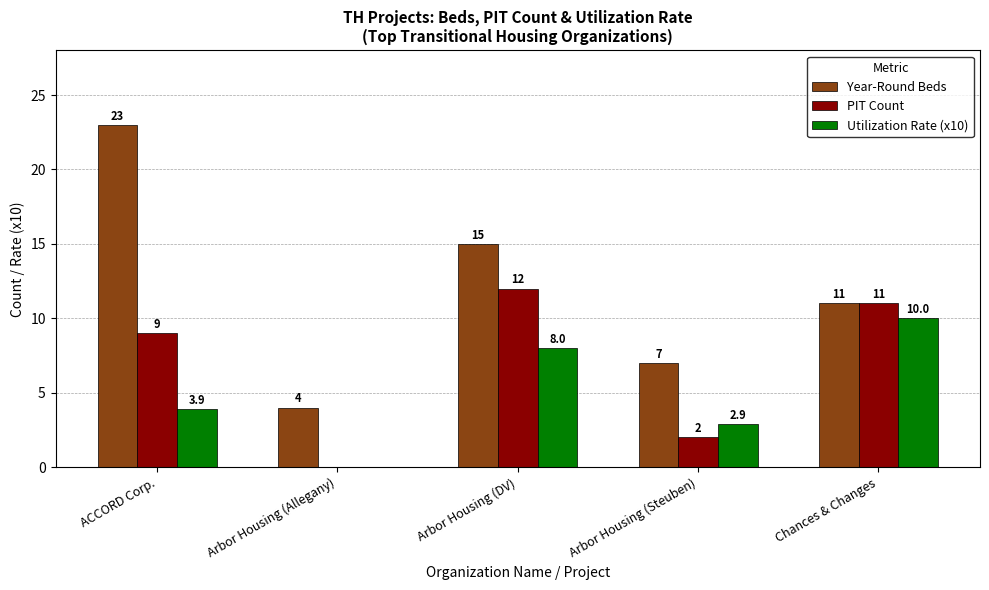

Which series changed the most between Arbor Housing (DV) and Chances & Changes?

Year-Round Beds